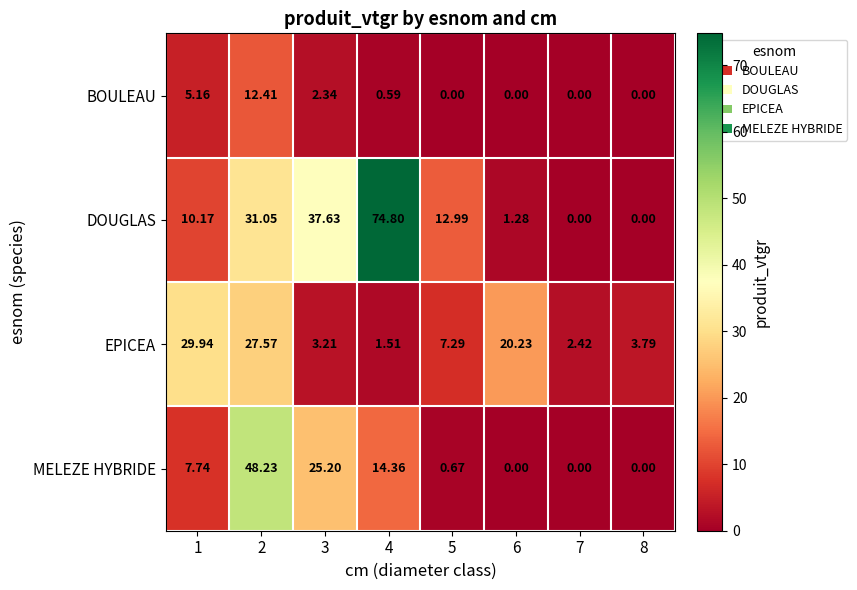

Which label corresponds to the largest value in the chart?

4